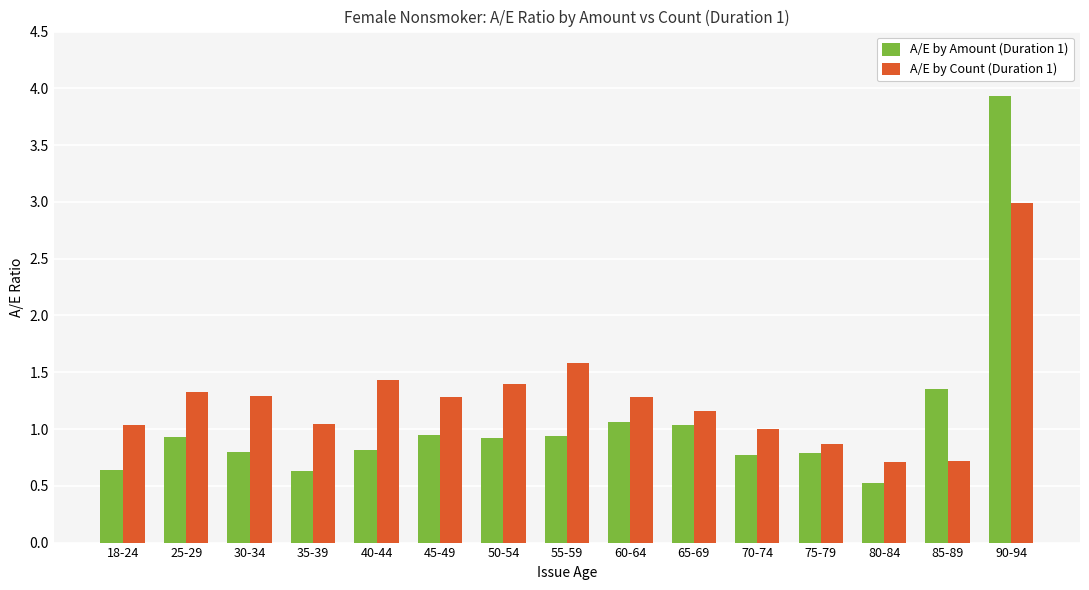

What is the difference between the maximum and minimum values in the A/E by Count (Duration 1) series?

2.3